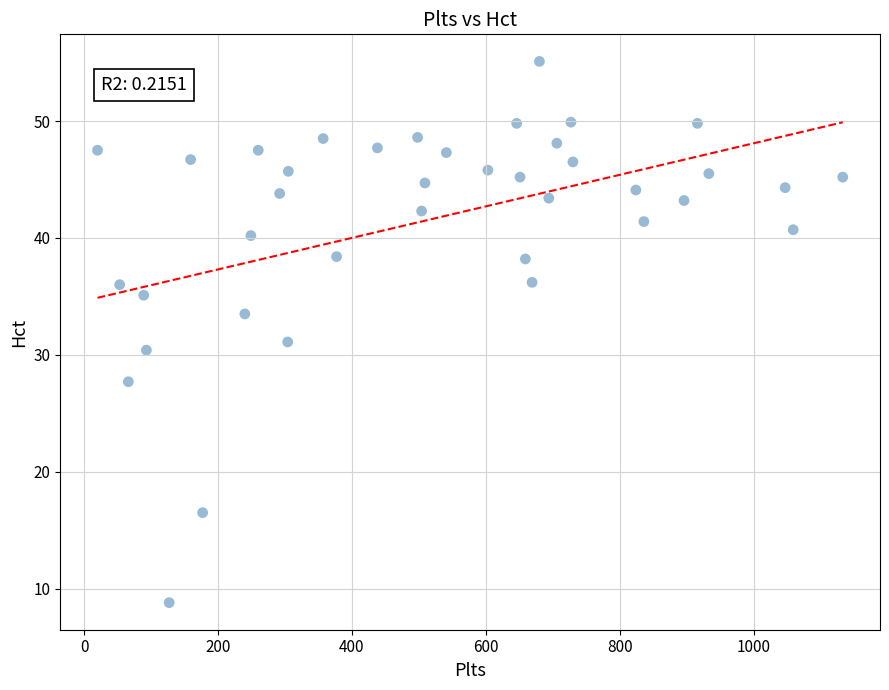

What is the range of X values (max minus min)?

1113.0